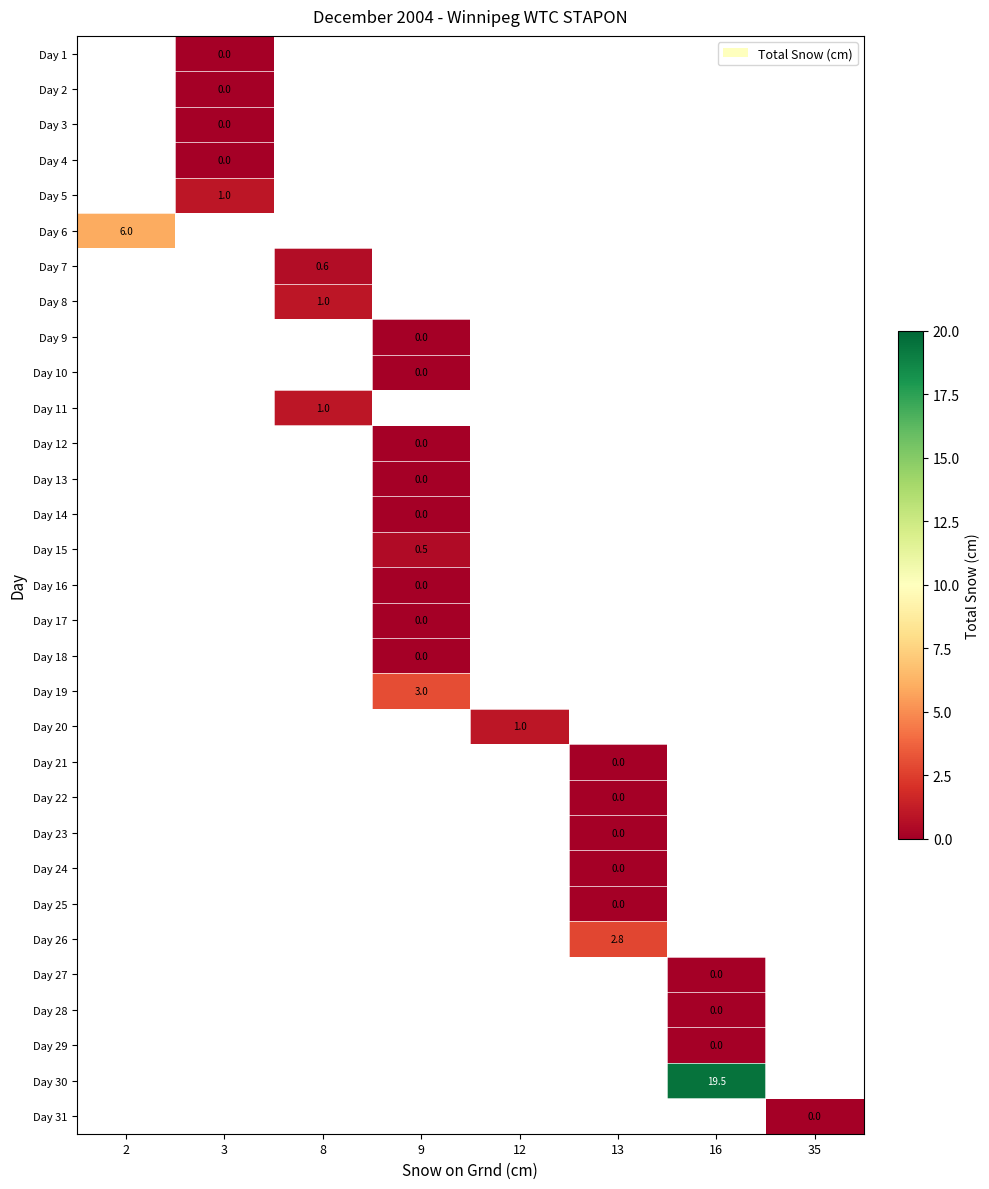

True or false: row_8 has a value of nan at 8.

False